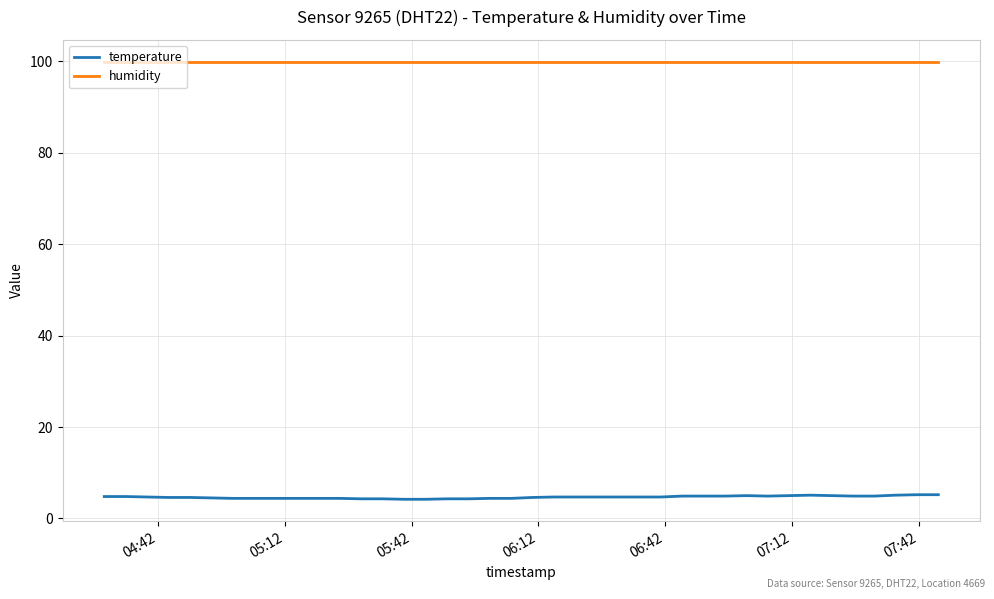

What is the sum of all temperature values?

186.6